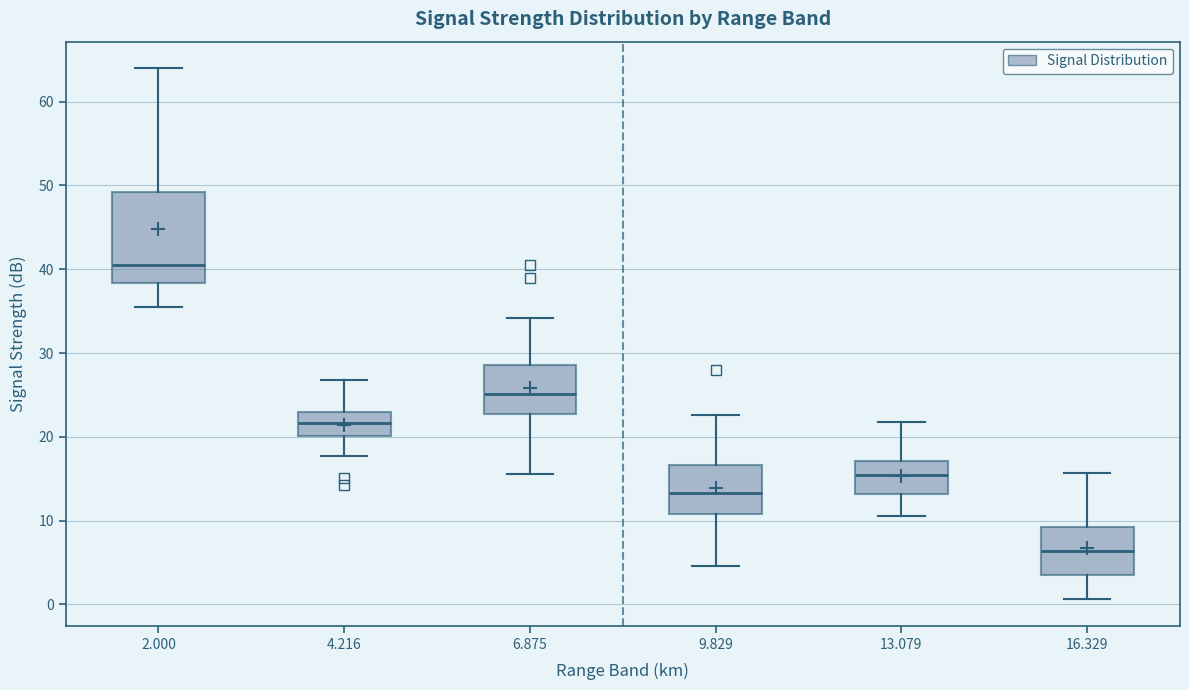

Reading left to right, transcribe this box plot: for each box, give where its median line is, the range the box spans, and where its two whiskers end, as read against the y-axis. The values are not printed on the chart, so give them approximately, as read against the axis.

2.000: median 41, box 38 to 49, whiskers 36 to 64
4.216: median 22, box 20 to 23, whiskers 18 to 27
6.875: median 25, box 23 to 29, whiskers 16 to 34
9.829: median 13, box 11 to 17, whiskers 5 to 23
13.079: median 15, box 13 to 17, whiskers 11 to 22
16.329: median 6, box 3 to 9, whiskers 1 to 16